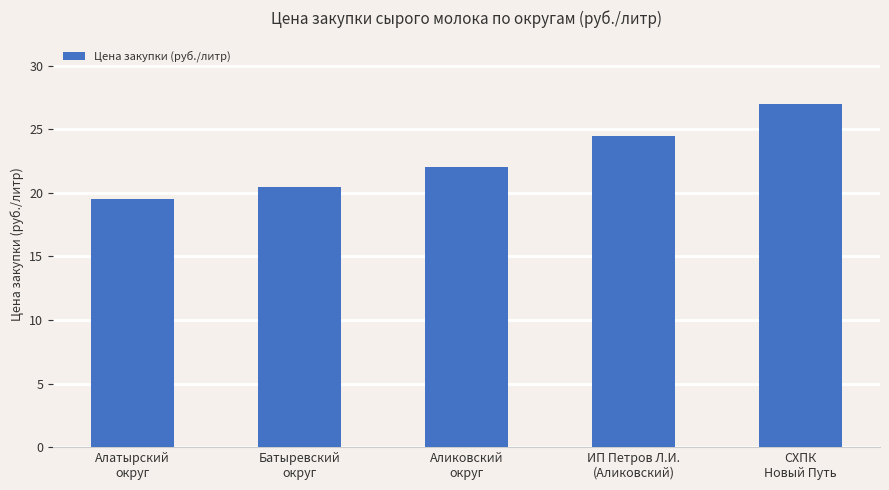

Which category has the highest value across all series?

СХПК
Новый Путь